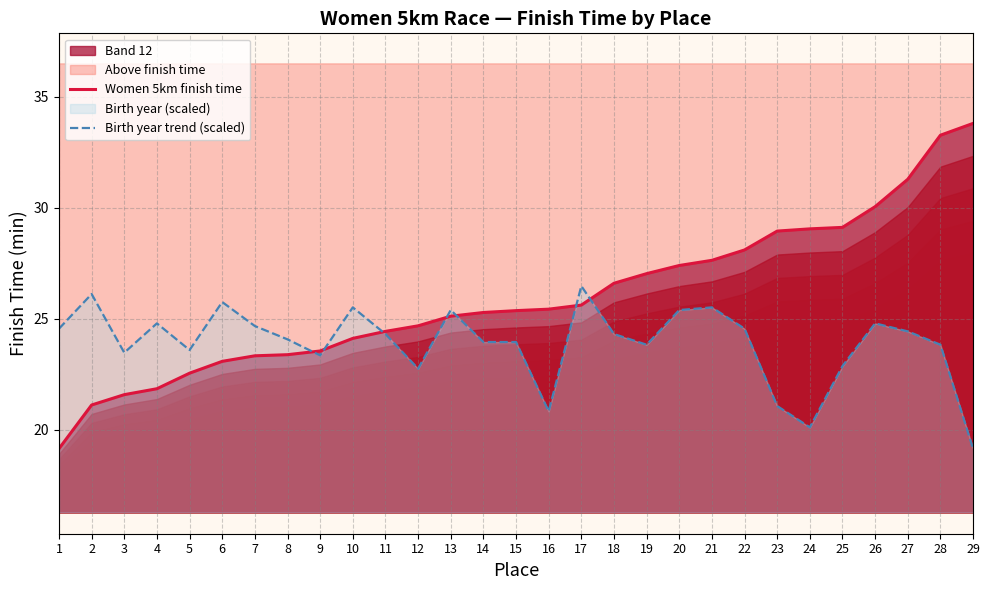

Which series changed the most between 7 and 22?

Women 5km finish time